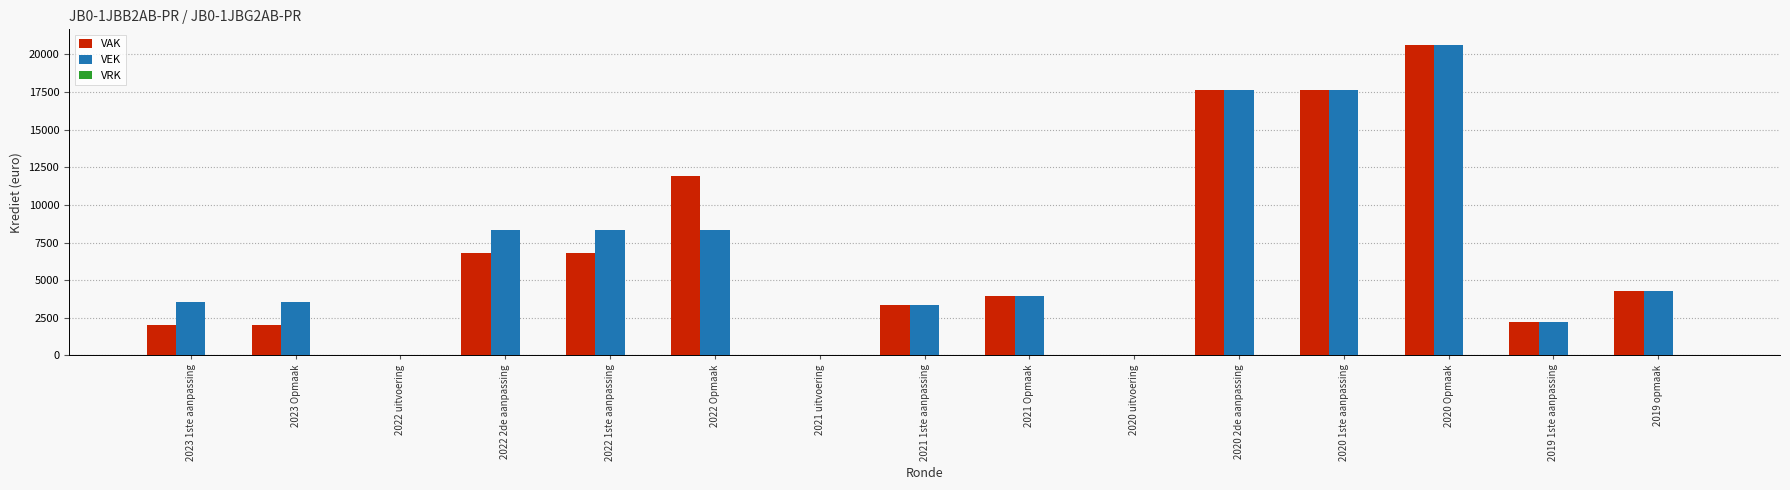

How many categories are shown in the chart?

15